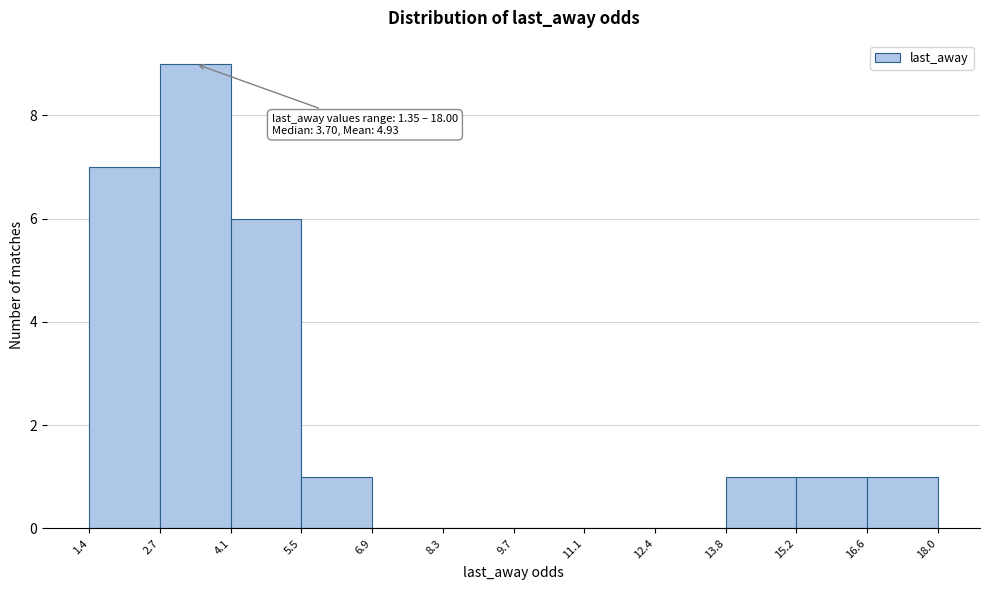

Over which range of the x-axis is the bar tallest?

2.7 to 4.1